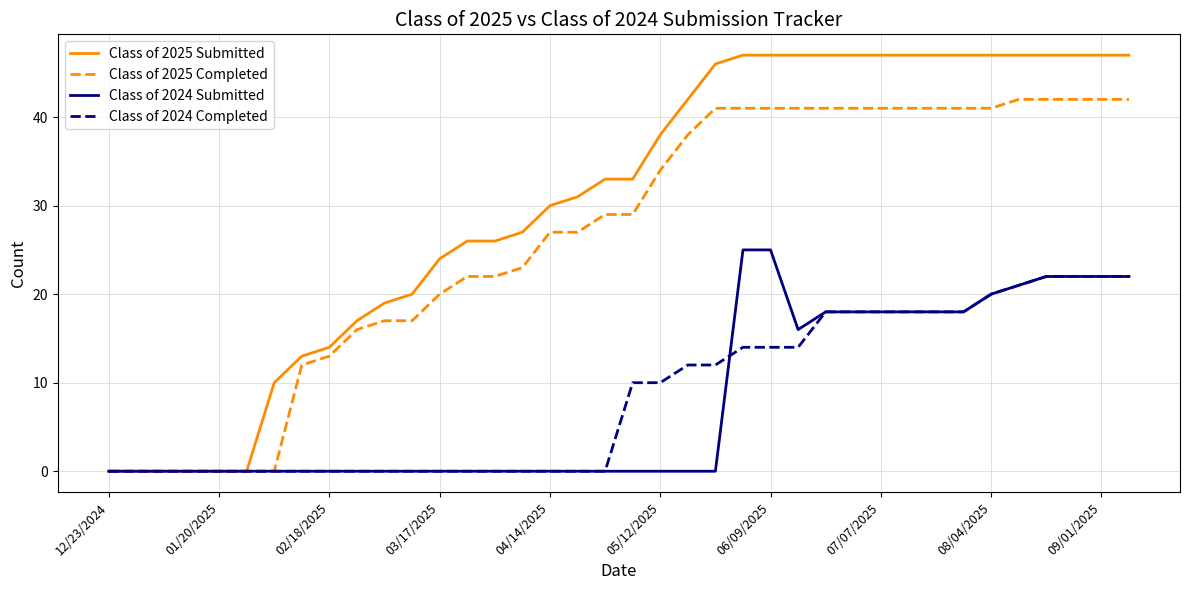

Which series has the largest range (max minus min)?

Class of 2025 Submitted